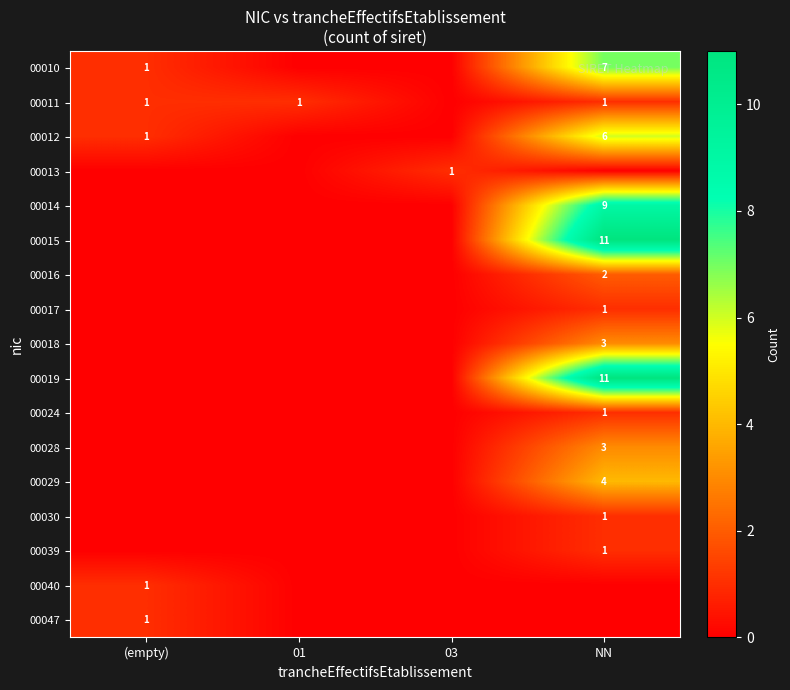

What is the total value across all series at NN?

61